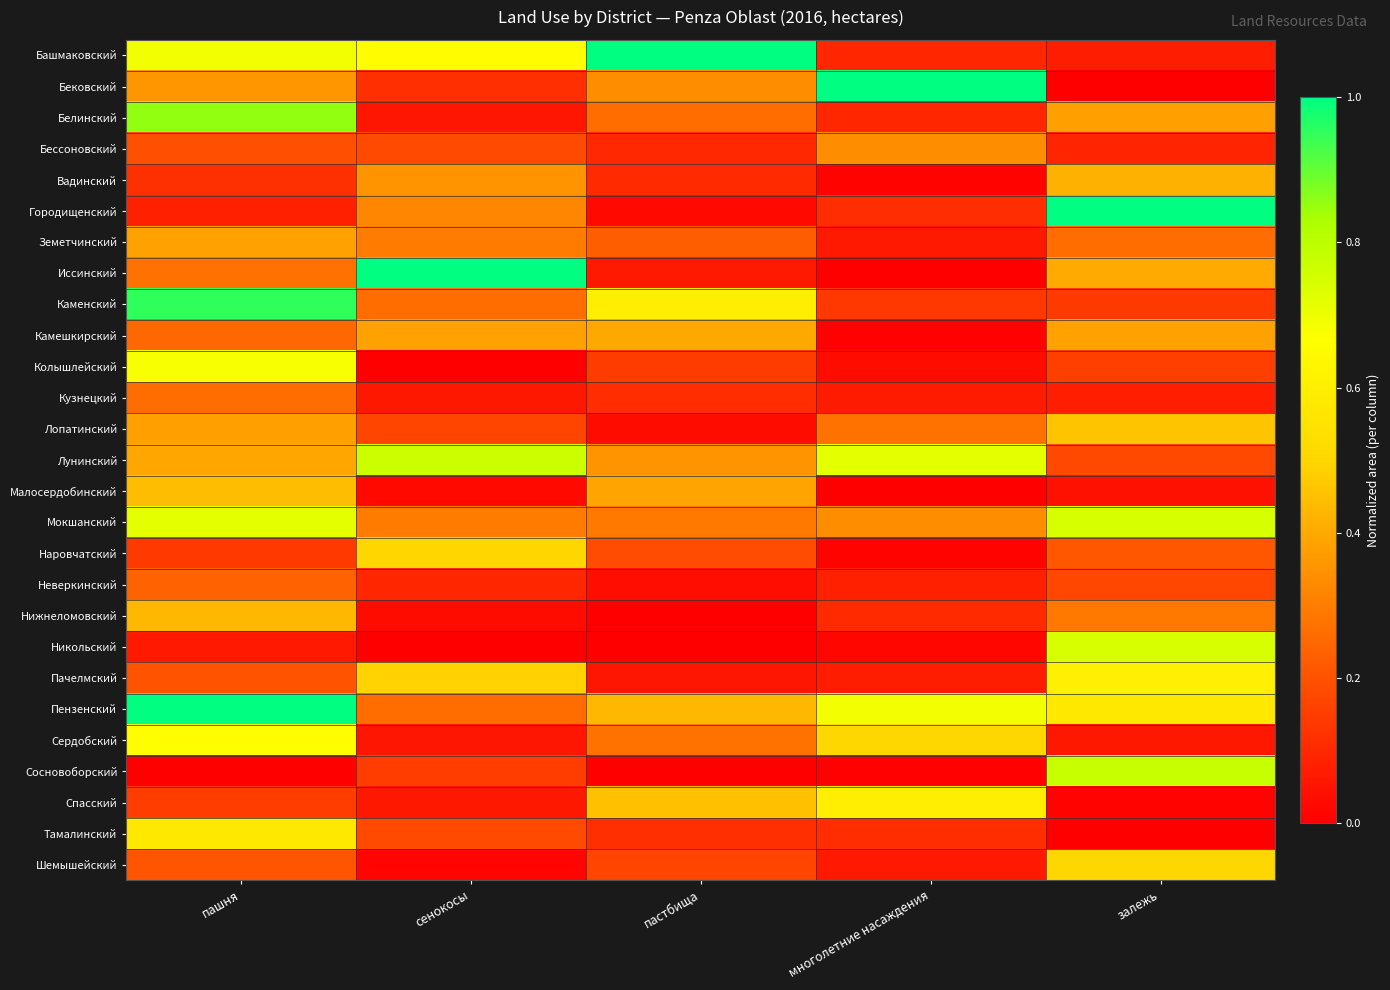

How many data points does each series have?

5